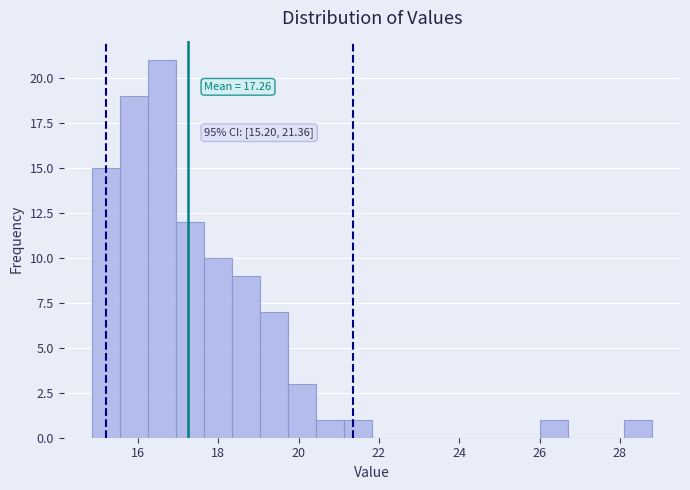

Read against the x-axis, roughly where is the centre of the tallest bar?

16.6